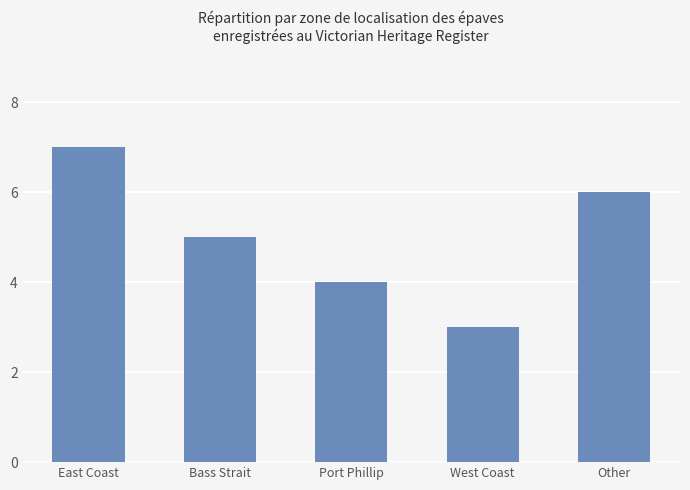

Count the values in the range 4 to 6.

3